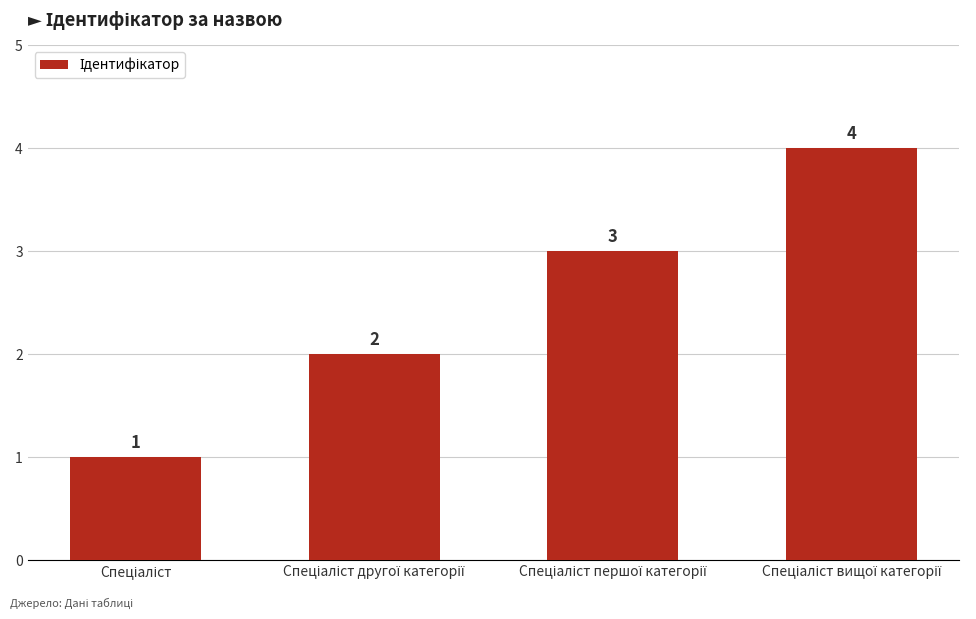

Count the values in the range 2 to 4.

3